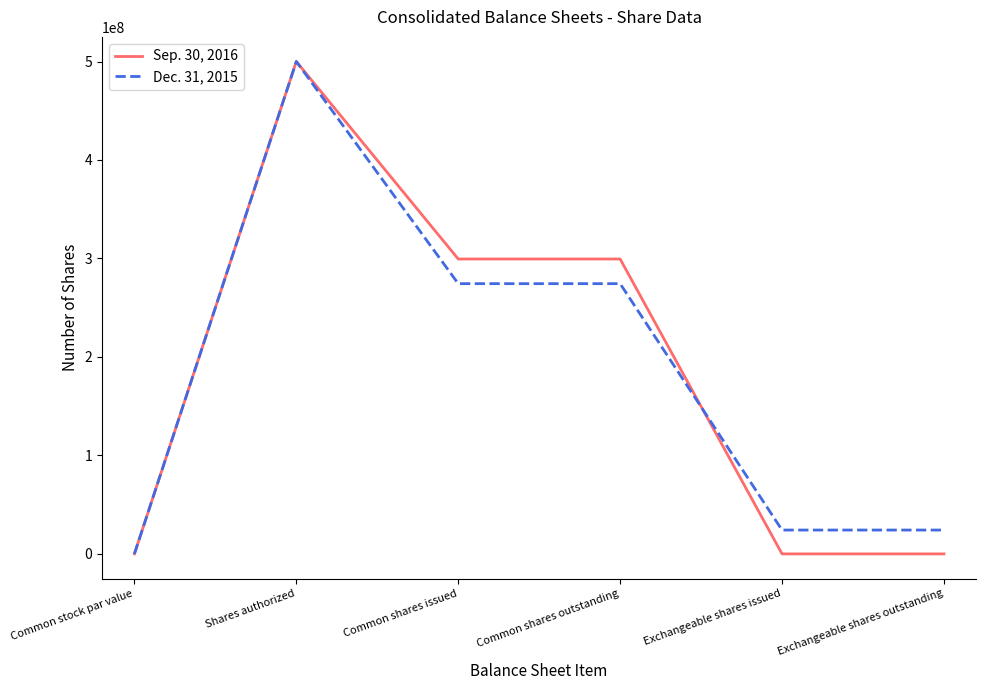

Reading left to right, transcribe all the data shown in this chart.

Sep. 30, 2016: Common stock par value=0	Shares authorized=500000000	Common shares issued=299453000	Common shares outstanding=299453000	Exchangeable shares issued=0	Exchangeable shares outstanding=0
Dec. 31, 2015: Common stock par value=0	Shares authorized=500000000	Common shares issued=274421000	Common shares outstanding=274421000	Exchangeable shares issued=24213000	Exchangeable shares outstanding=24213000